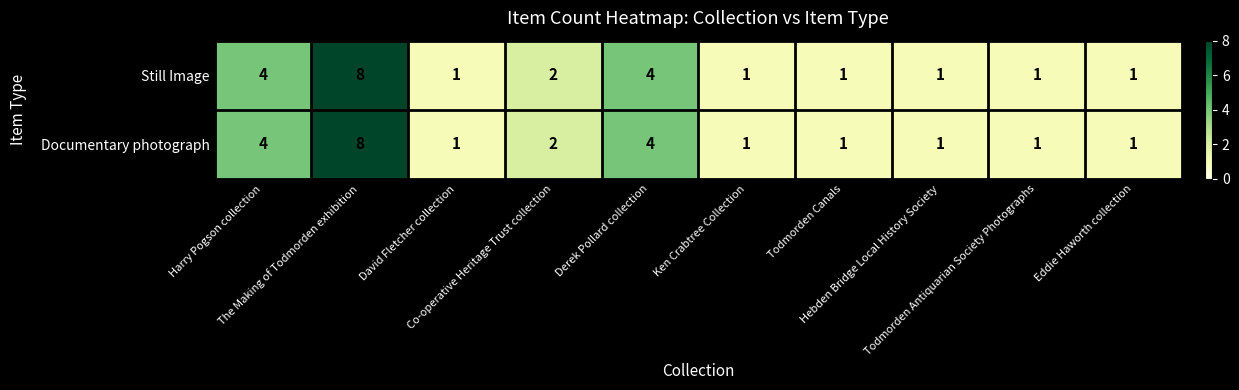

What is the difference between the maximum and minimum values in the Still Image series?

7